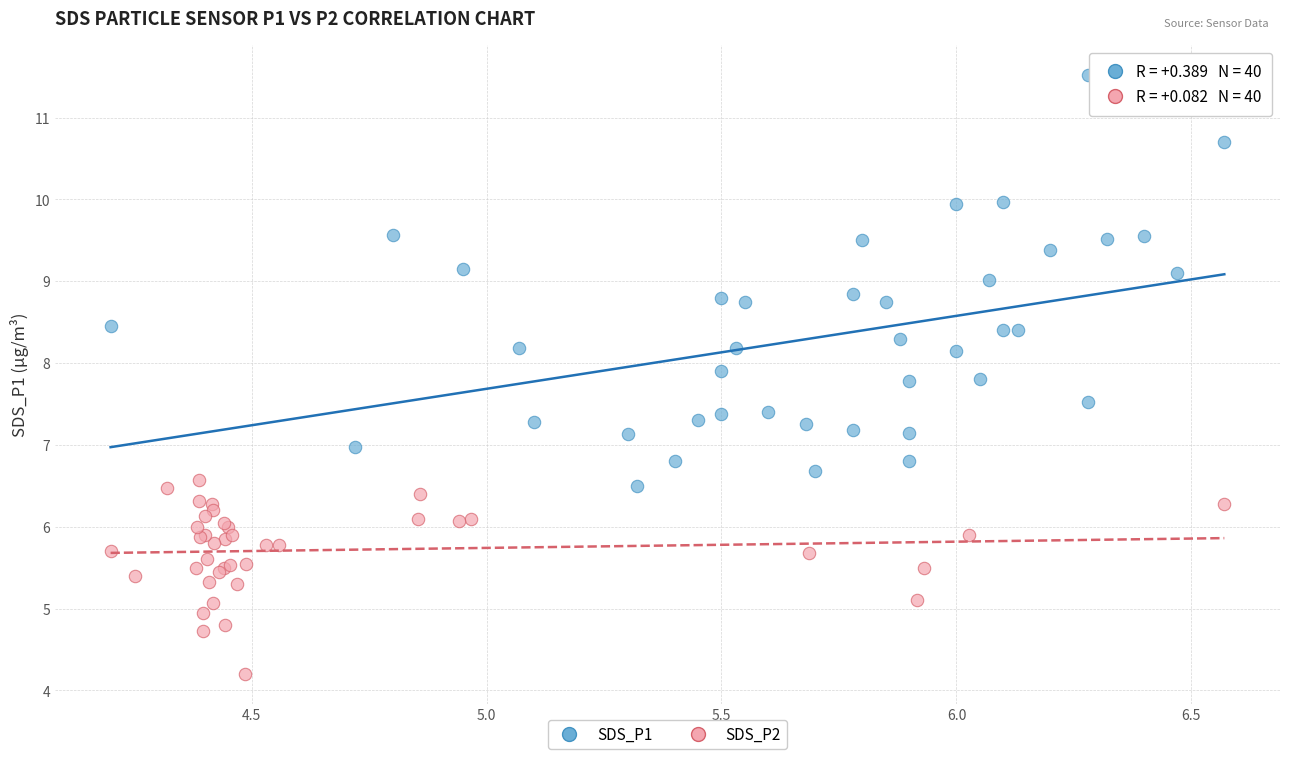

Which series has the largest Y range (max minus min)?

SDS_P1